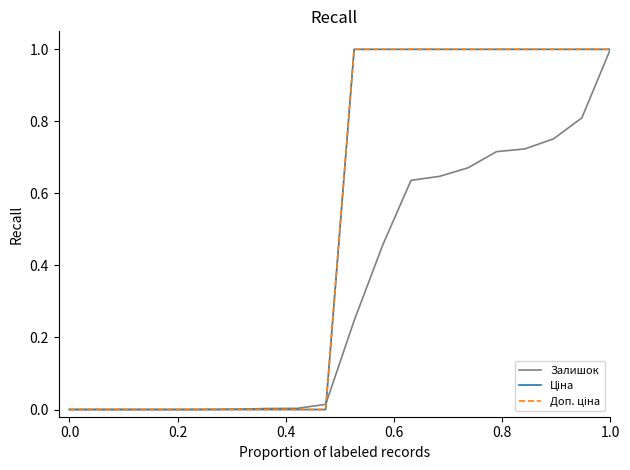

How many intersections are there between Ціна and Залишок?

1